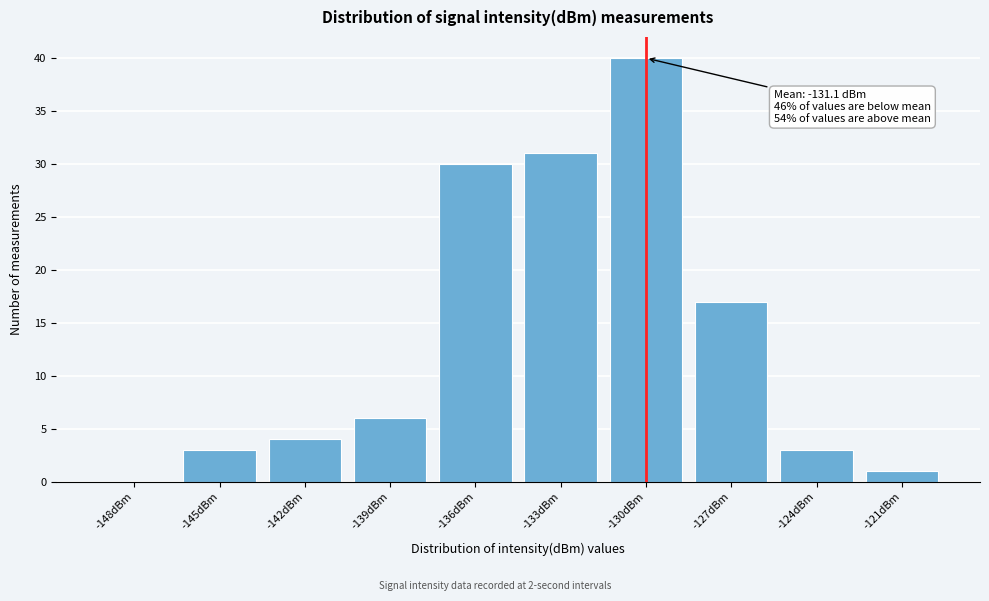

Reading right to left, extract all data points from this chart.

-121dBm=1	-124dBm=3	-127dBm=17	-130dBm=40	-133dBm=31	-136dBm=30	-139dBm=6	-142dBm=4	-145dBm=3	-148dBm=0